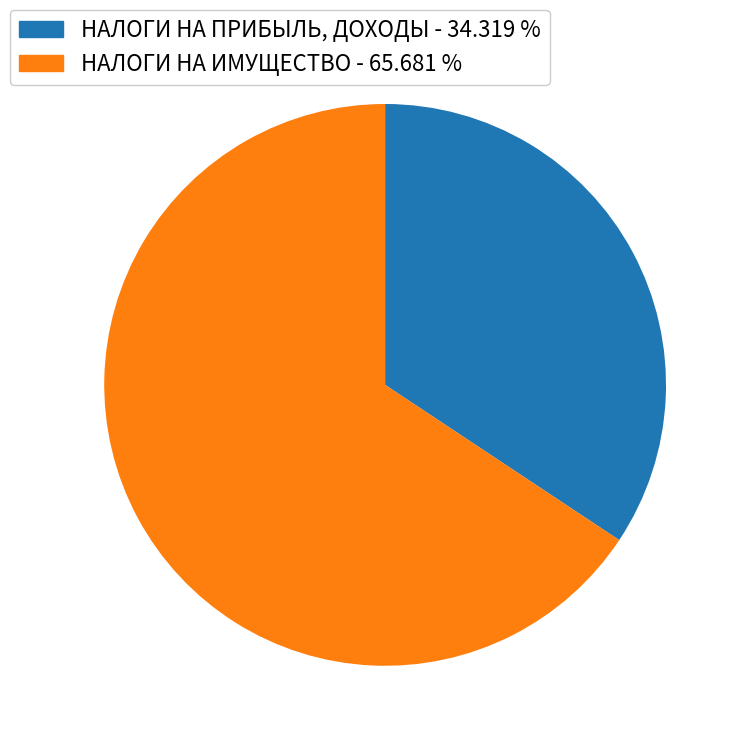

Which category has the biggest portion of the pie?

НАЛОГИ НА ИМУЩЕСТВО